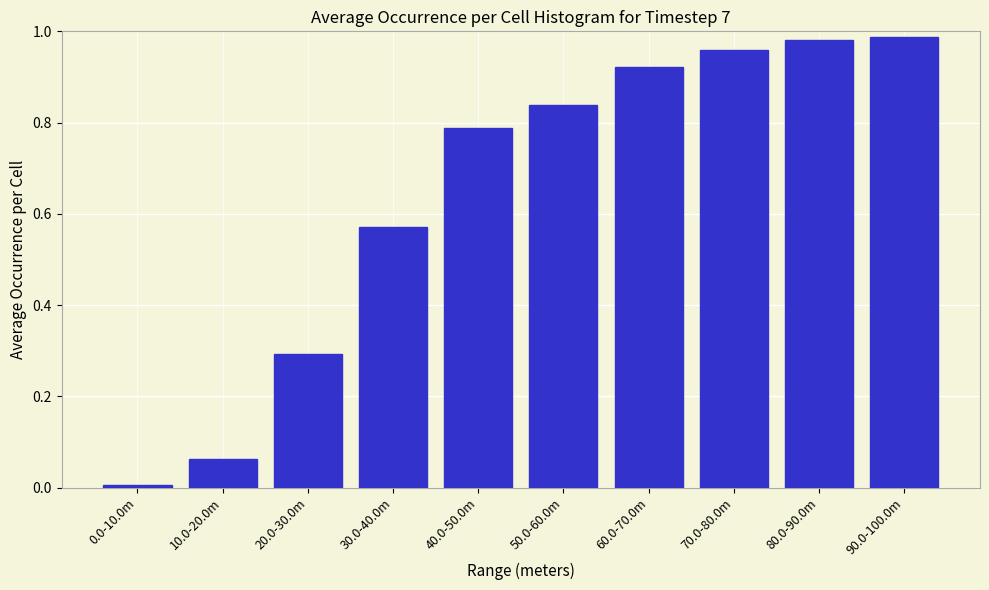

The chart shows a value of 0.4 at 60.0-70.0m. True or false?

False